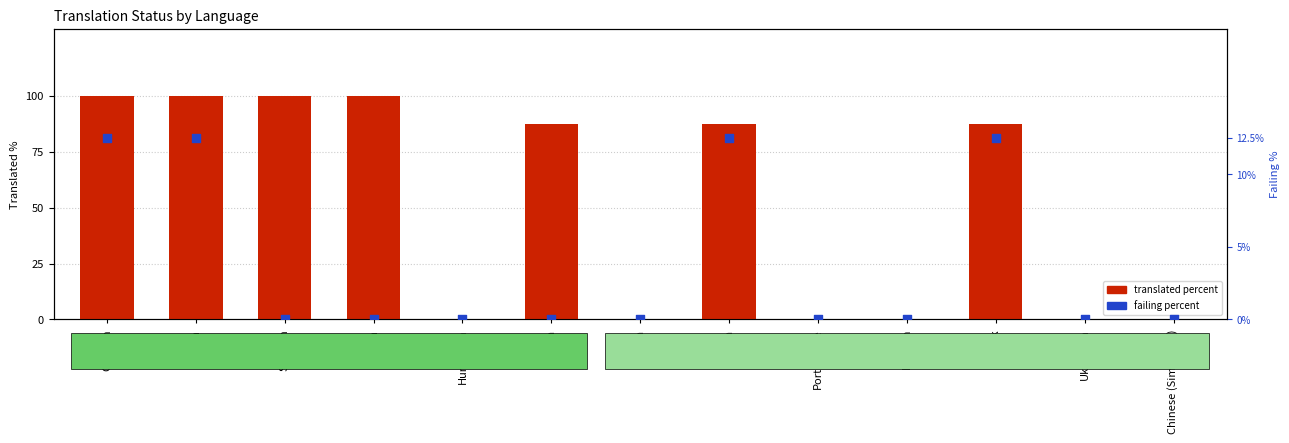

At which category is the sum across all series the highest?

German